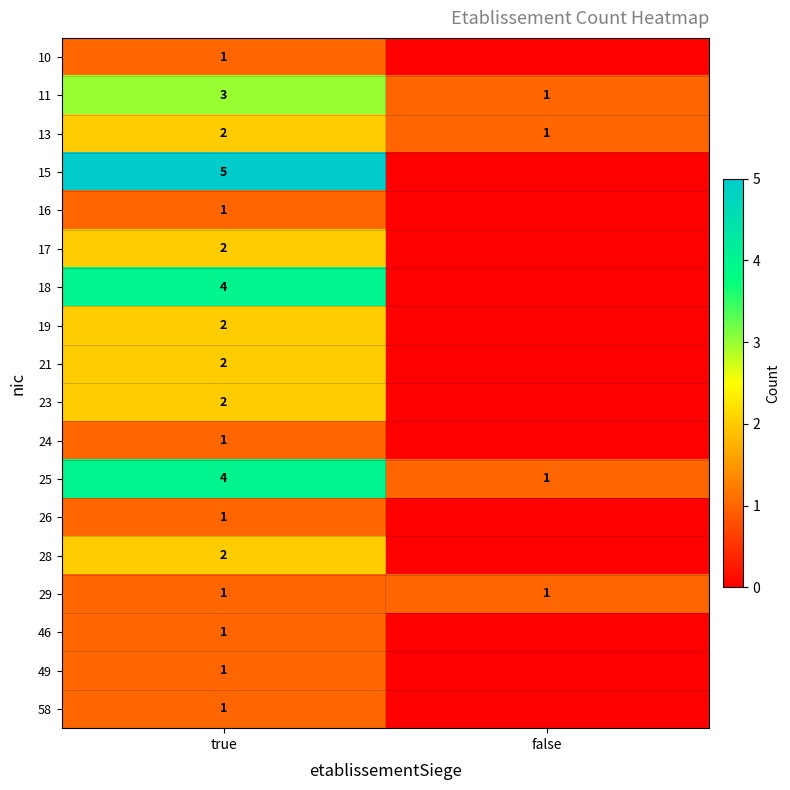

What is the spread (max minus min) of values at true?

4